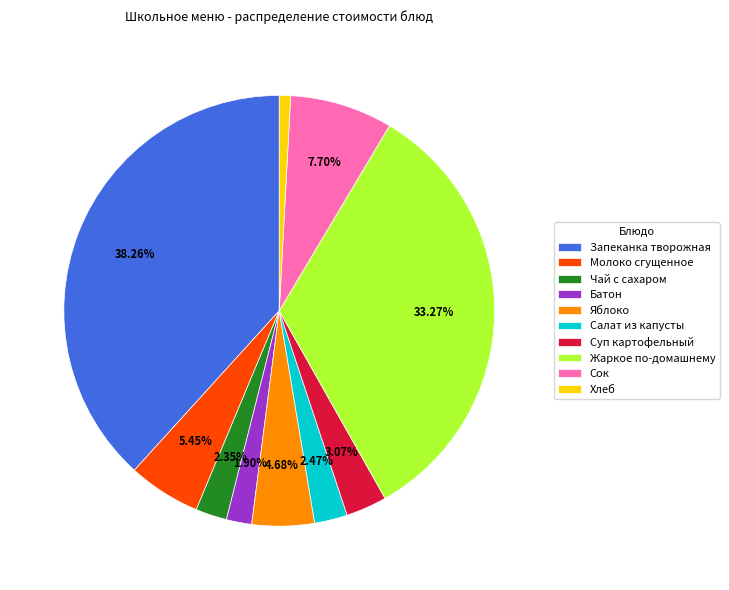

Is the sum of Жаркое по-домашнему and Чай с сахаром greater than half?

No